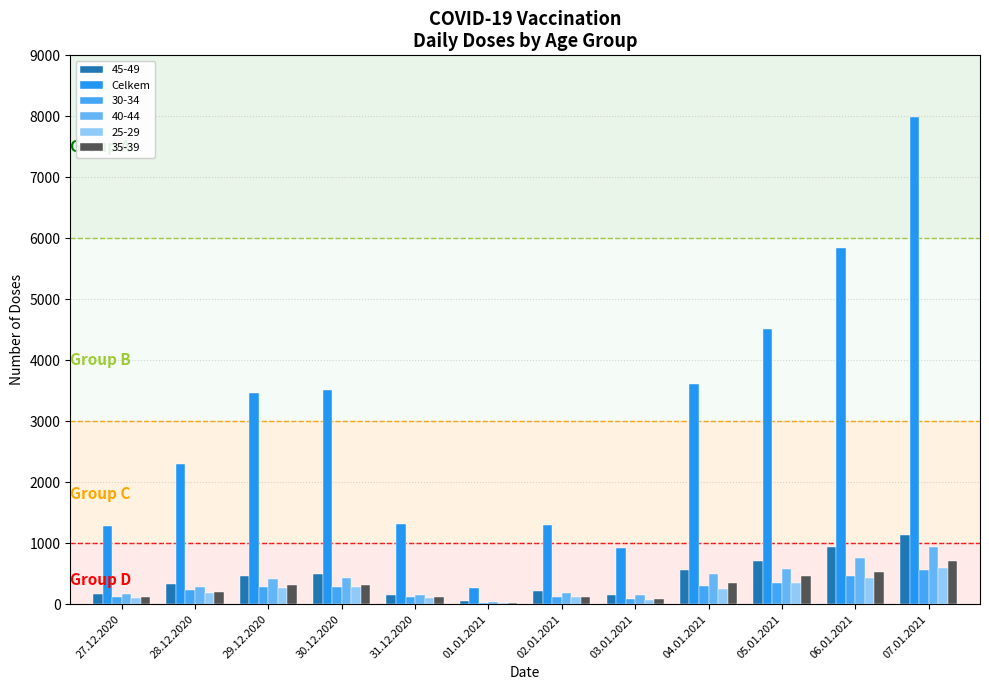

How many distinct data groups are displayed?

6